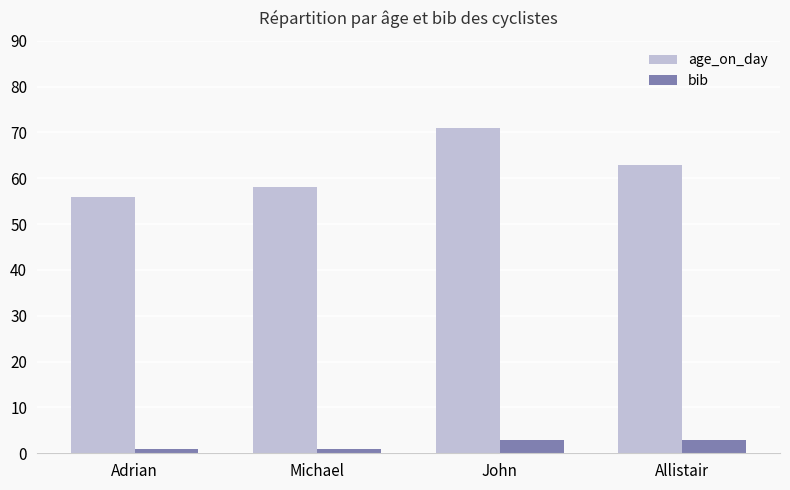

Rank the series by their maximum value, from lowest to highest.

bib, age_on_day